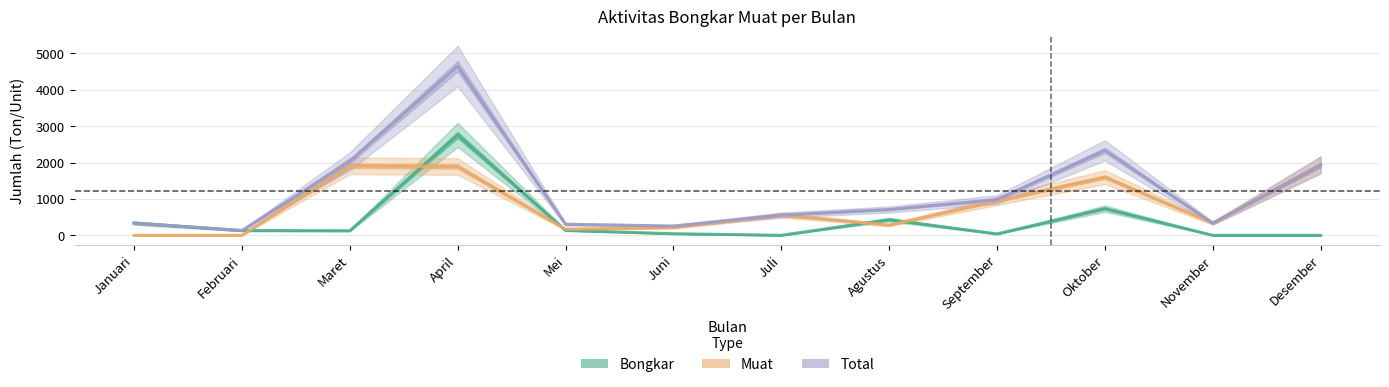

What is the difference between the highest and lowest values at April?

2759